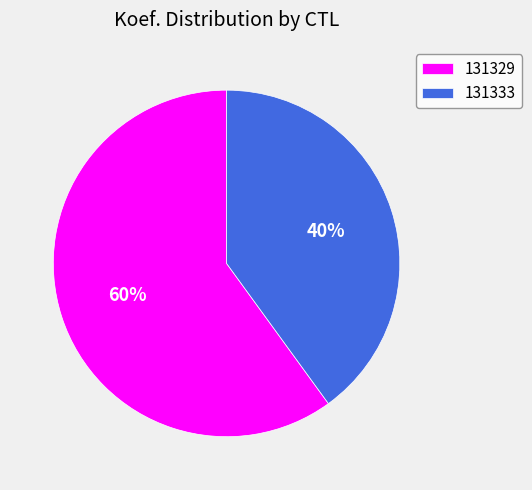

To the nearest percent, what is the difference between the 131329 and 131333 slice percentages?

20%